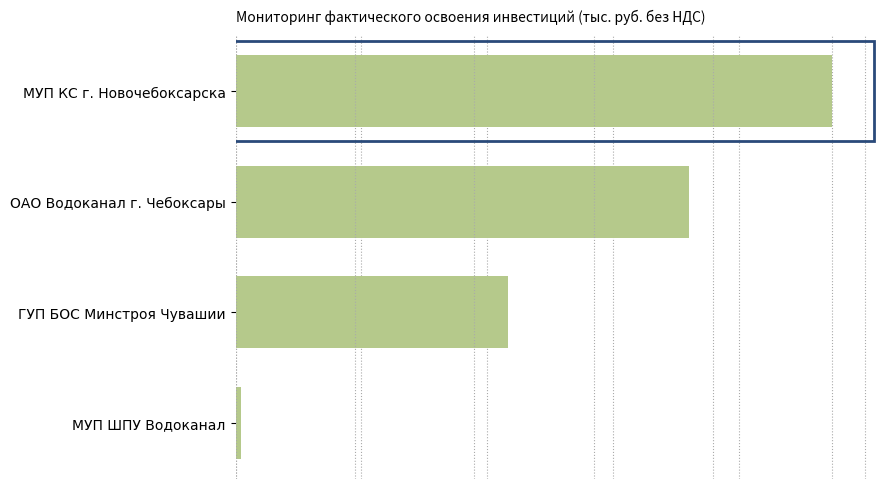

Where is the data nearest to the value 119600?

ГУП БОС Минстроя Чувашии